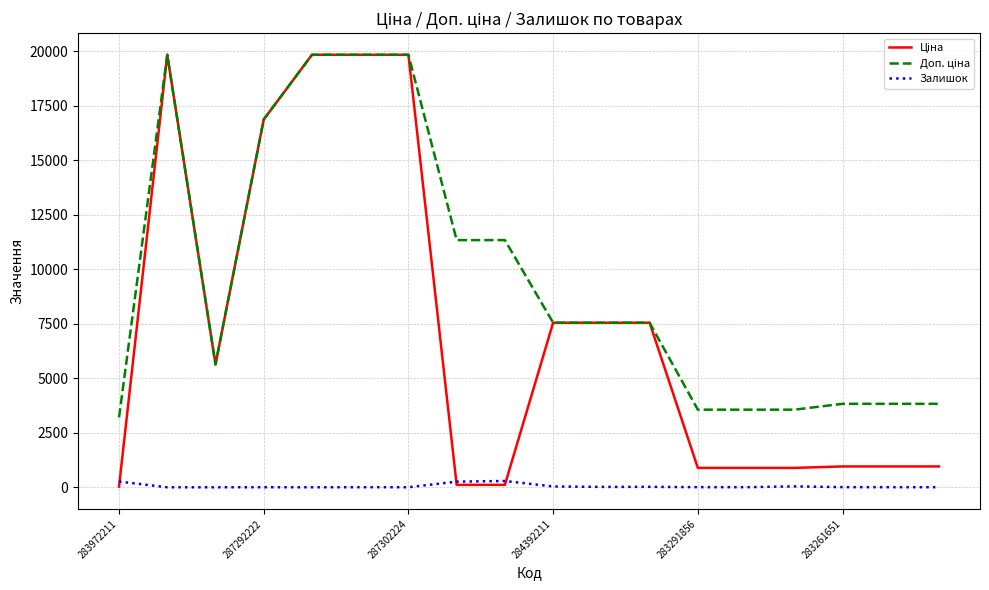

What is the maximum value shown in the chart?

19831.1